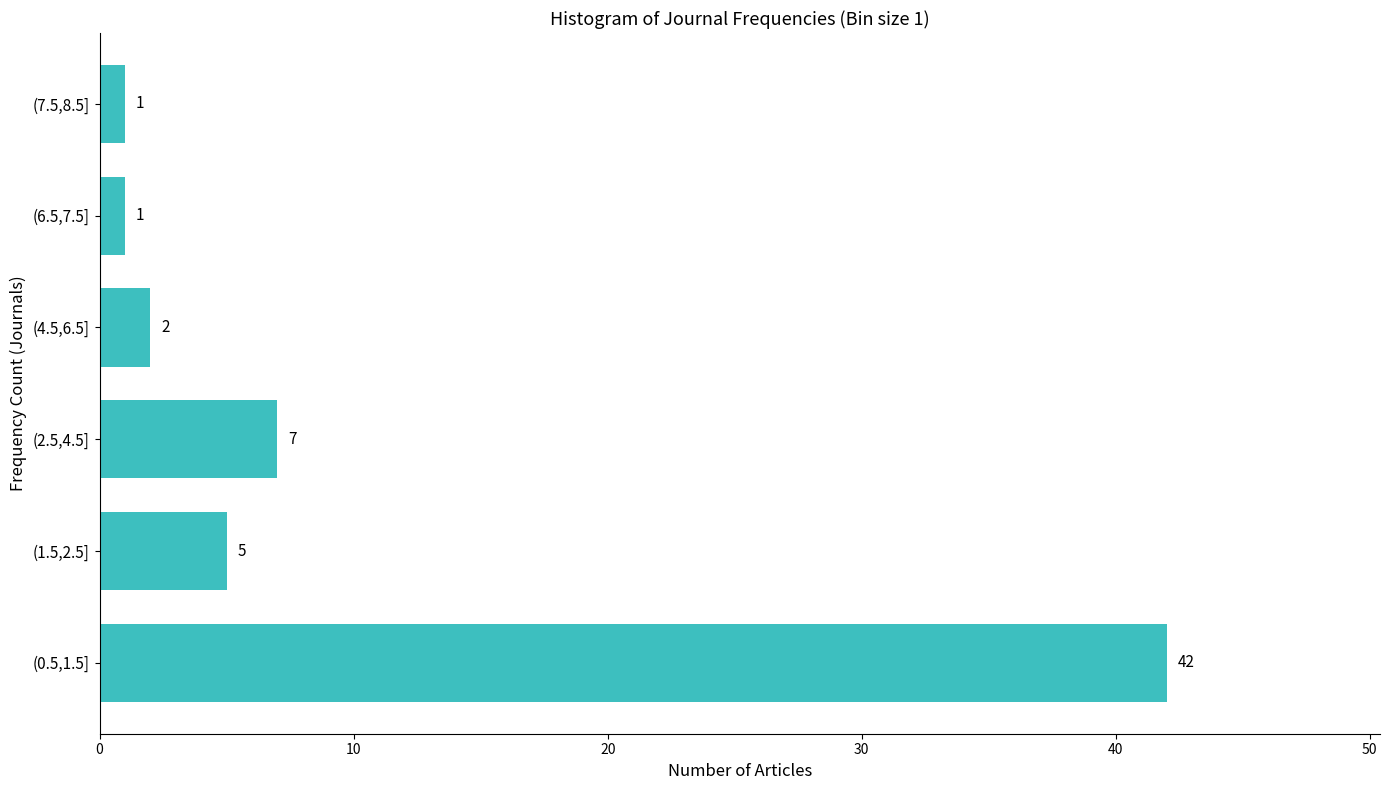

Reading bottom to top, transcribe all the data shown in this chart.

(0.5,1.5]=42	(1.5,2.5]=5	(2.5,4.5]=7	(4.5,6.5]=2	(6.5,7.5]=1	(7.5,8.5]=1